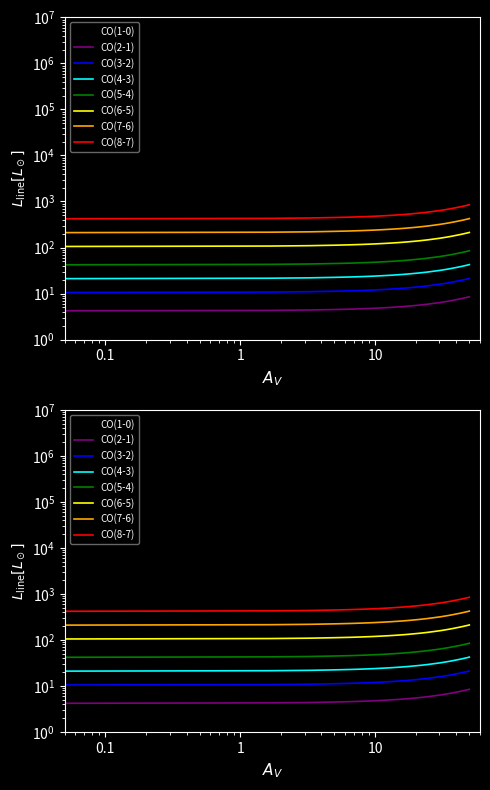

What is the difference between the second highest and minimum values?

2.0